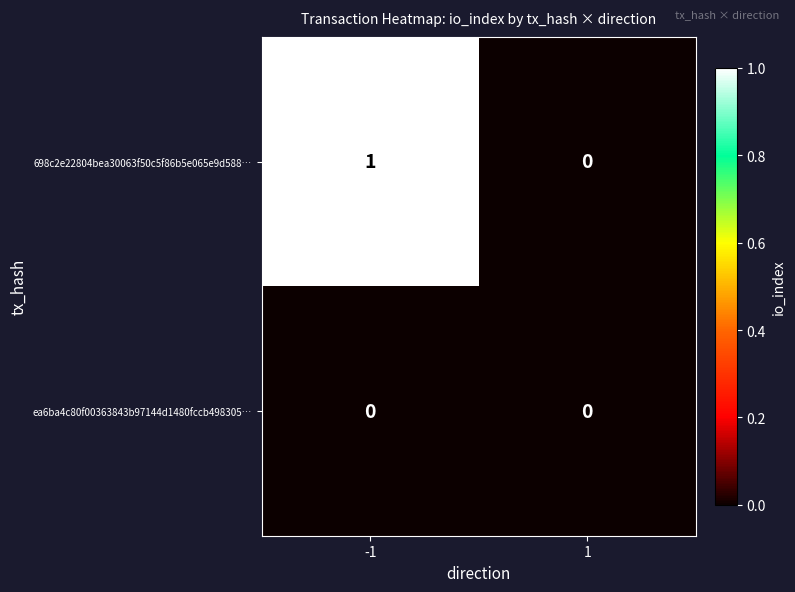

Which series has the largest range (max minus min)?

698c2e22804bea30063f50c5f86b5e065e9d588…